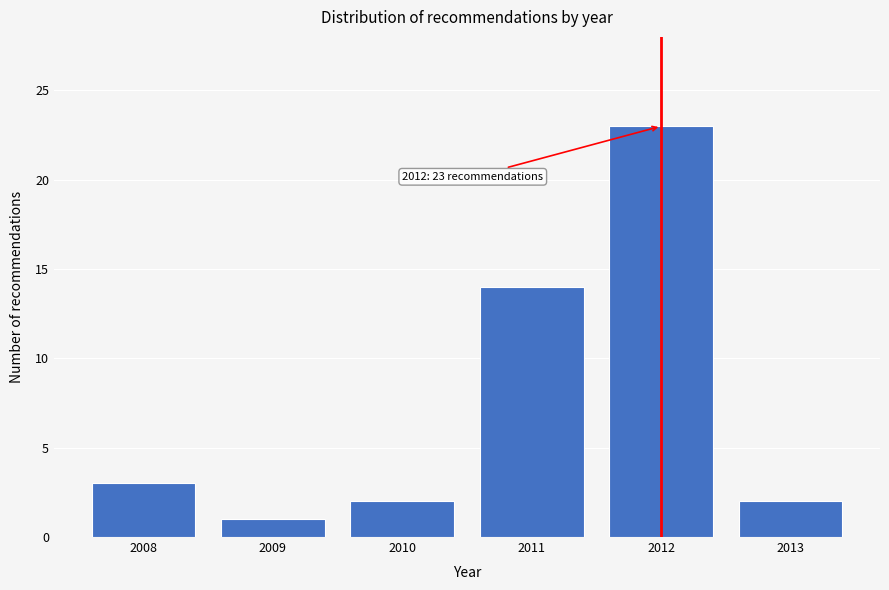

Reading right to left, list all the values displayed in this chart.

2013=2	2012=23	2011=14	2010=2	2009=1	2008=3